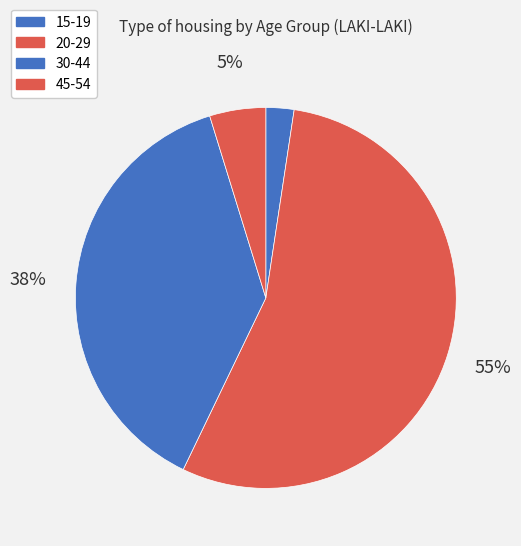

How many slices are in this pie chart?

4